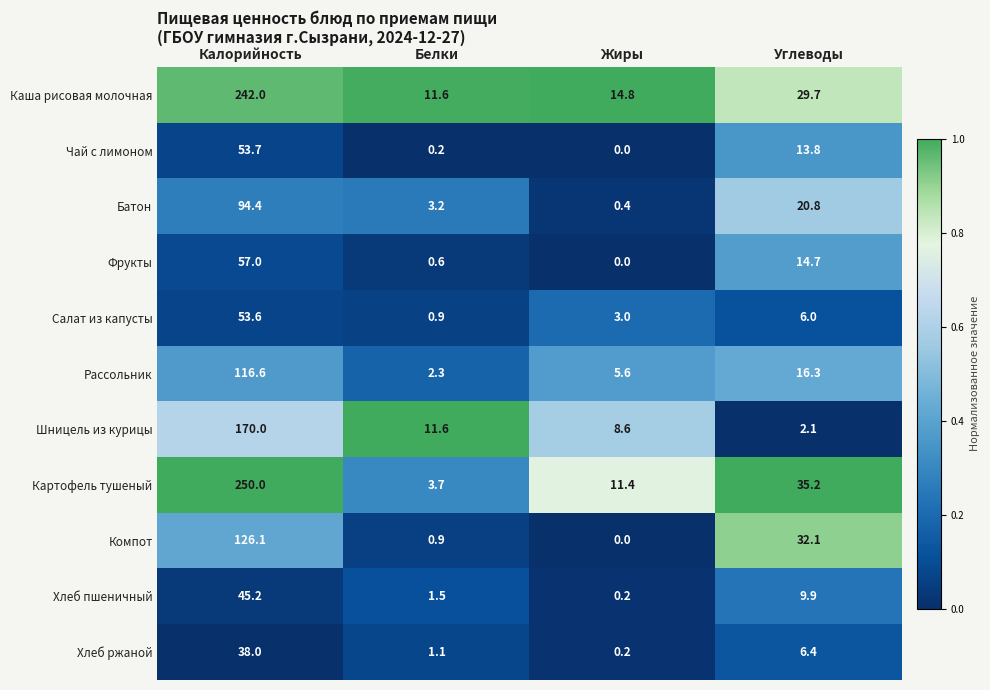

Which category has the lowest value in the Фрукты series?

Жиры